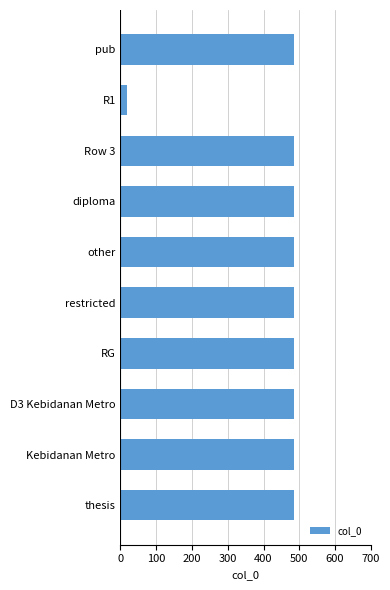

True or false: the data shows 486 at Kebidanan Metro.

True